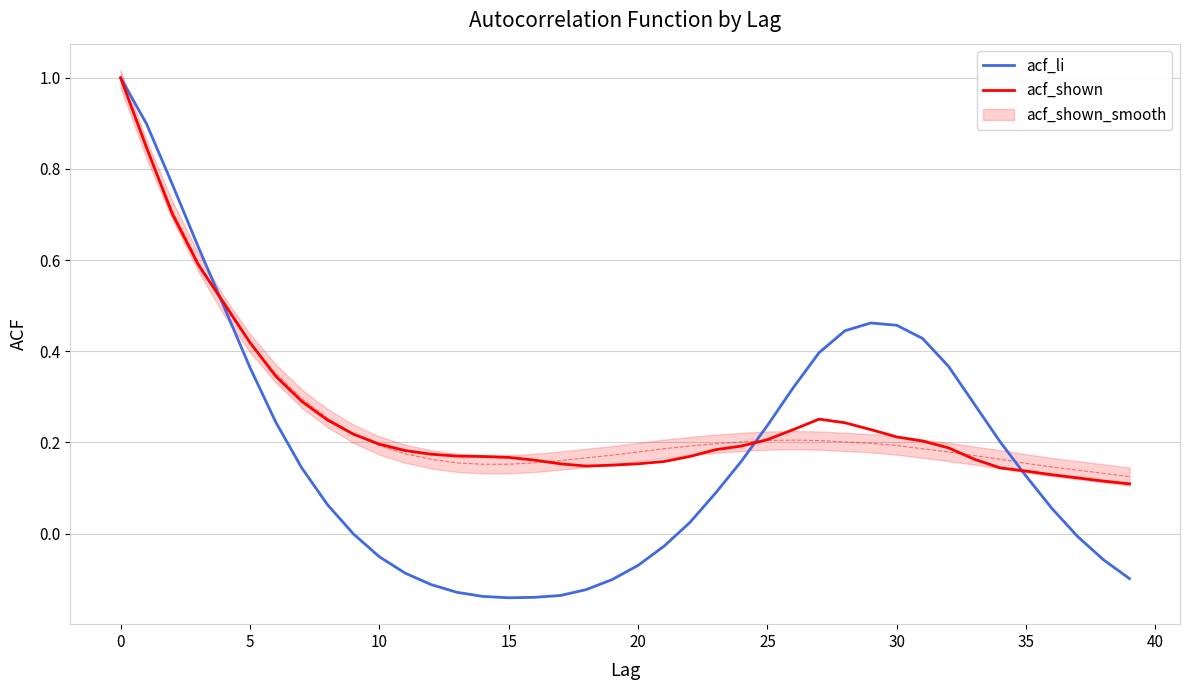

After their last crossing, which series has the higher values: acf_li or acf_shown?

acf_shown